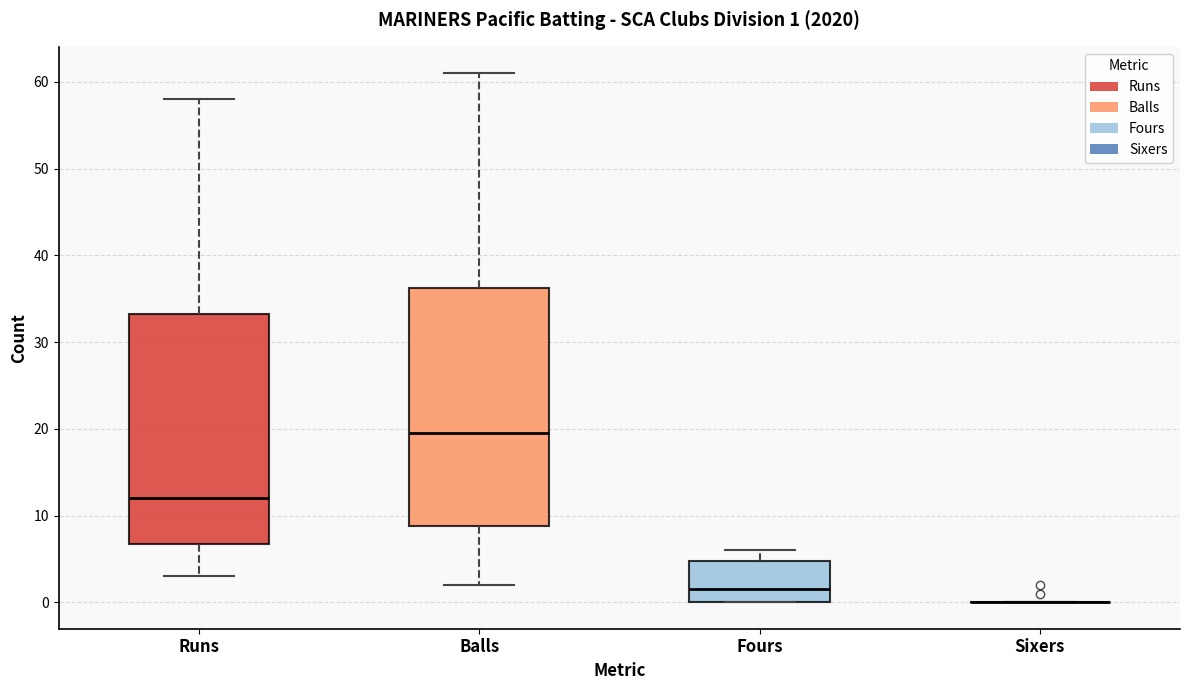

Which box is the tallest, from its lower edge to its upper edge?

Balls